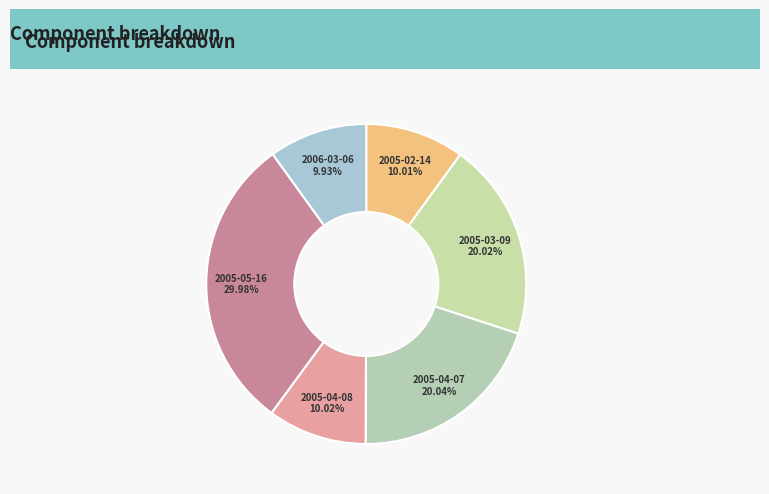

Is 2005-05-16 the majority of the pie?

No